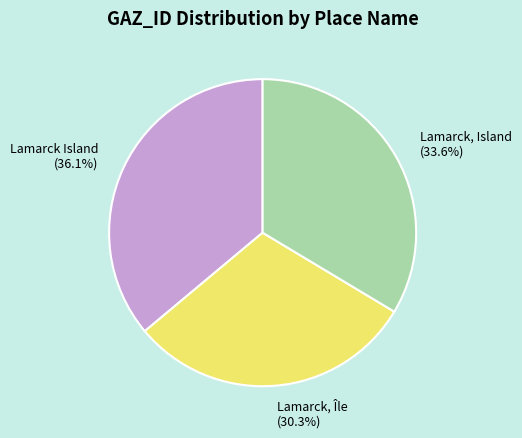

To the nearest percent, what percentage of the pie is Lamarck, Île?

30%